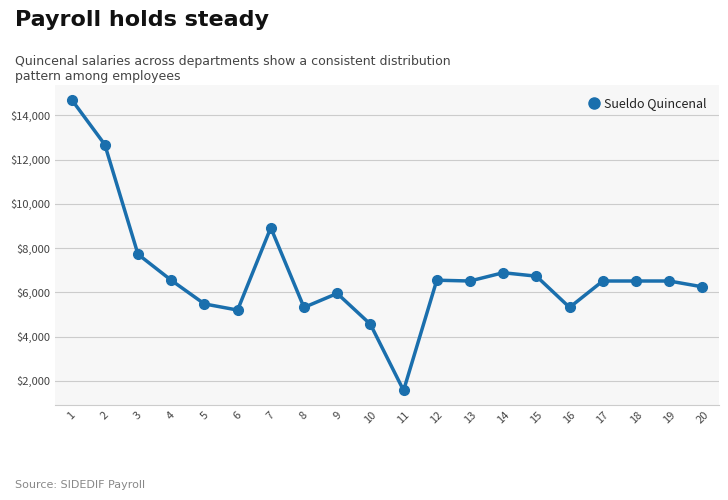

What is the change in value from 10 to 14?

+2328.6